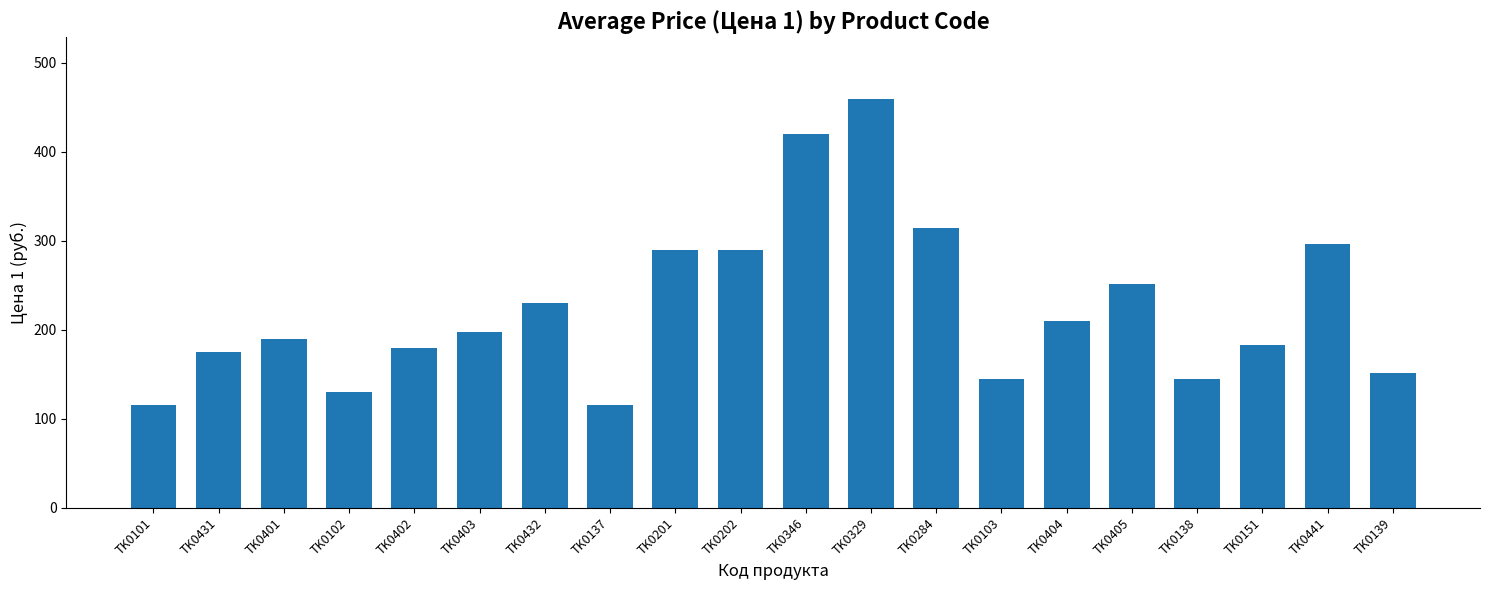

Which label corresponds to the largest value in the chart?

TK0329